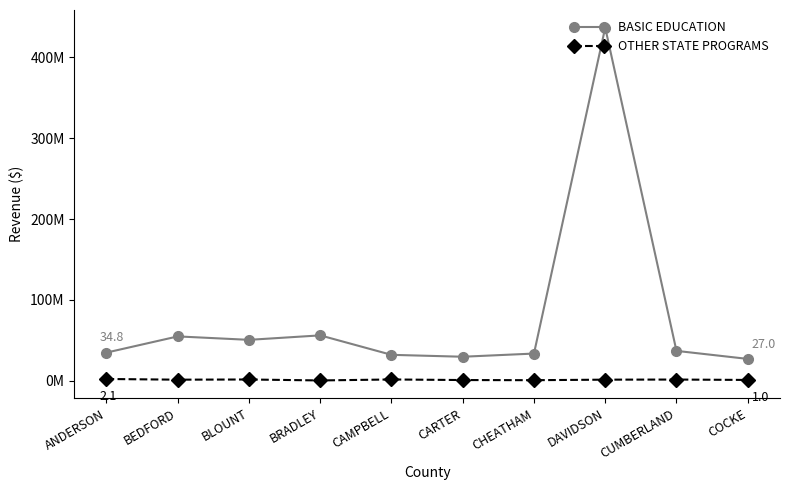

True or false: OTHER STATE PROGRAMS has more than 1 interior local peaks.

True